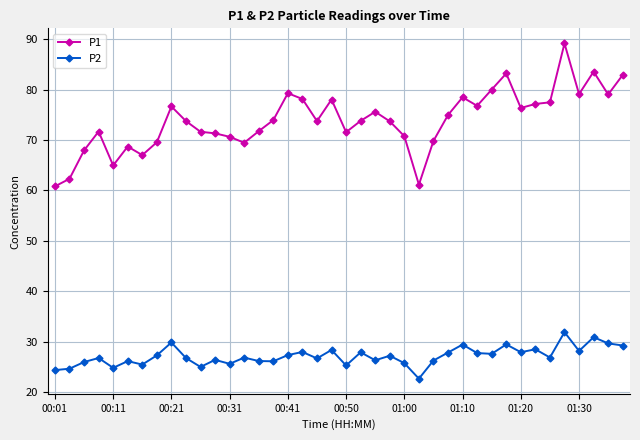

What is the value of the P1 point at the 37th from the left?

79.1